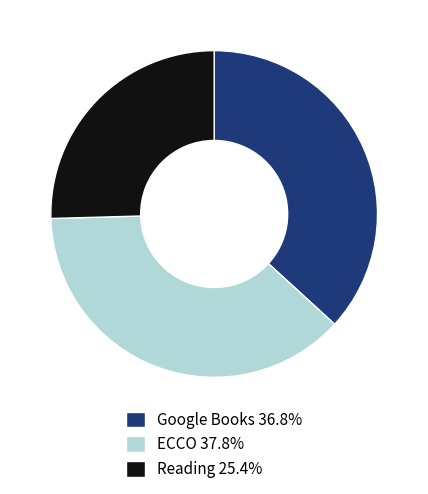

Between Reading and Google Books, which is larger?

Google Books